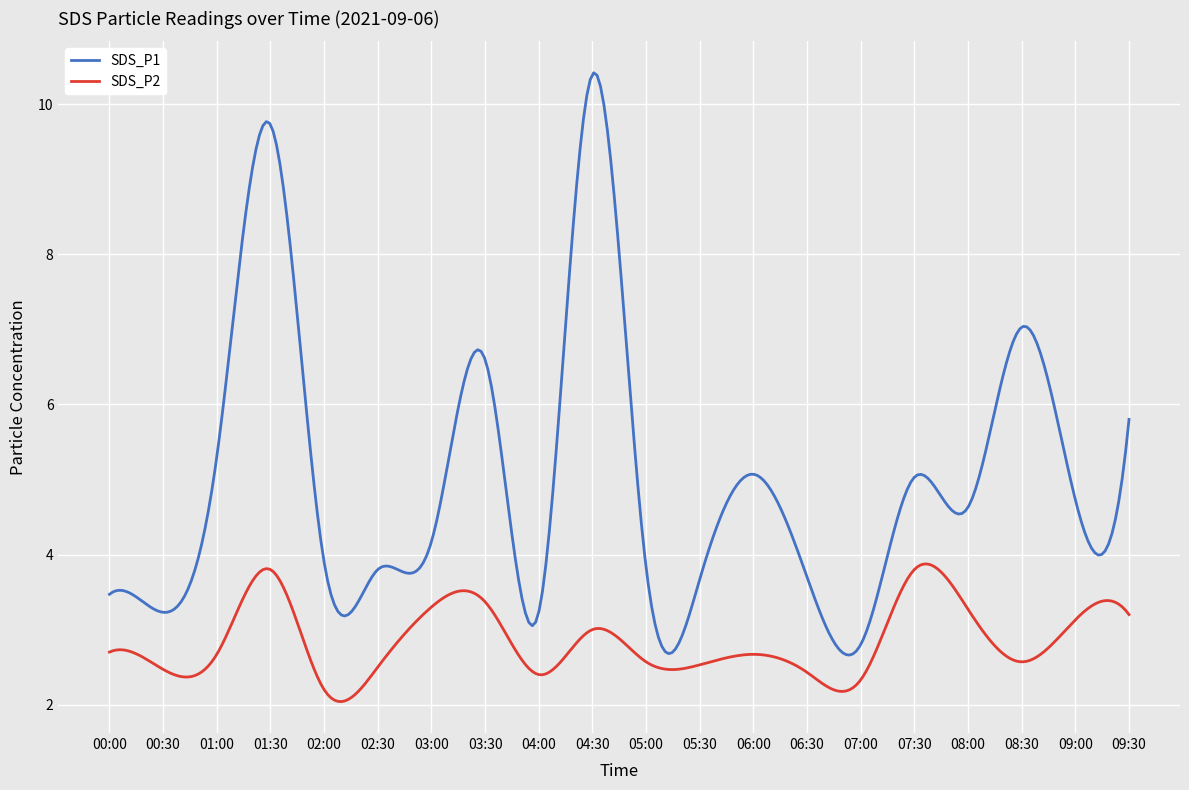

What is the difference between the maximum and minimum values in the SDS_P2 series?

1.8